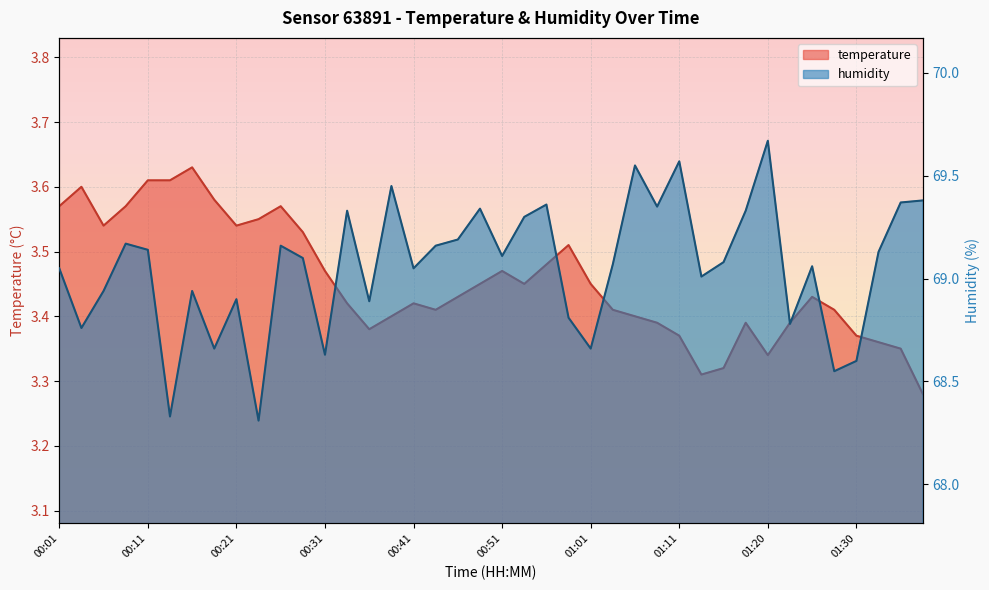

True or false: temperature and humidity cross at least once.

False